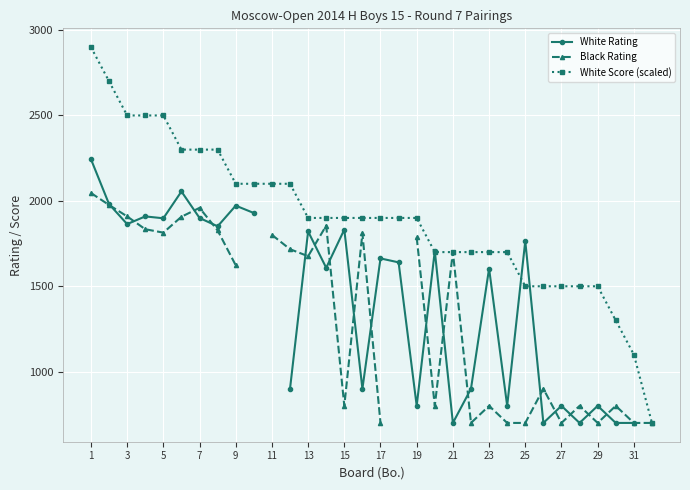

True or false: White Score (scaled) has a value of 3413.5 at 21.

False